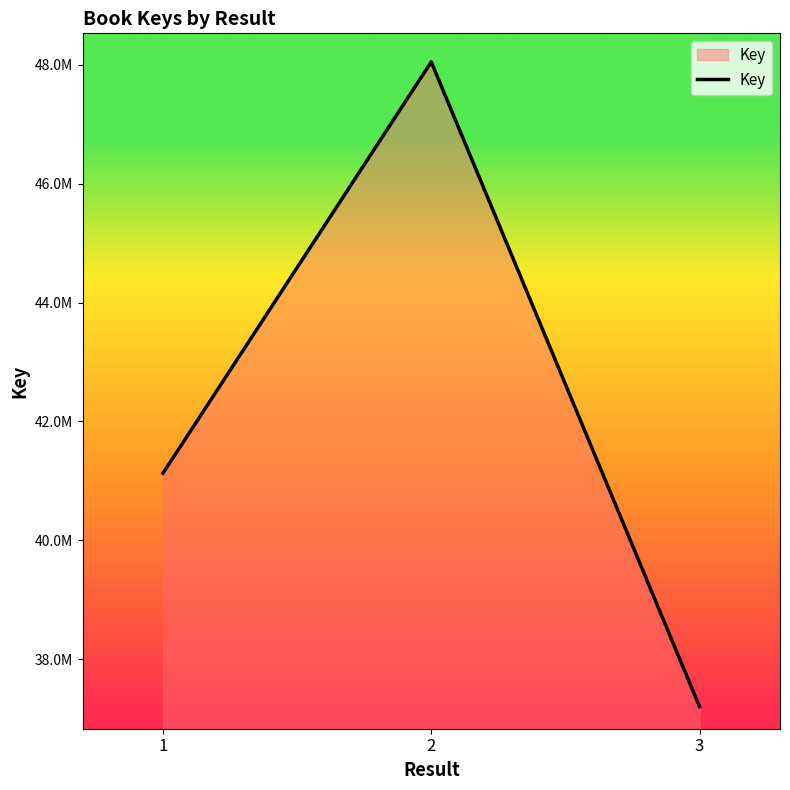

Is it true that the value at 3 is 48837154?

False